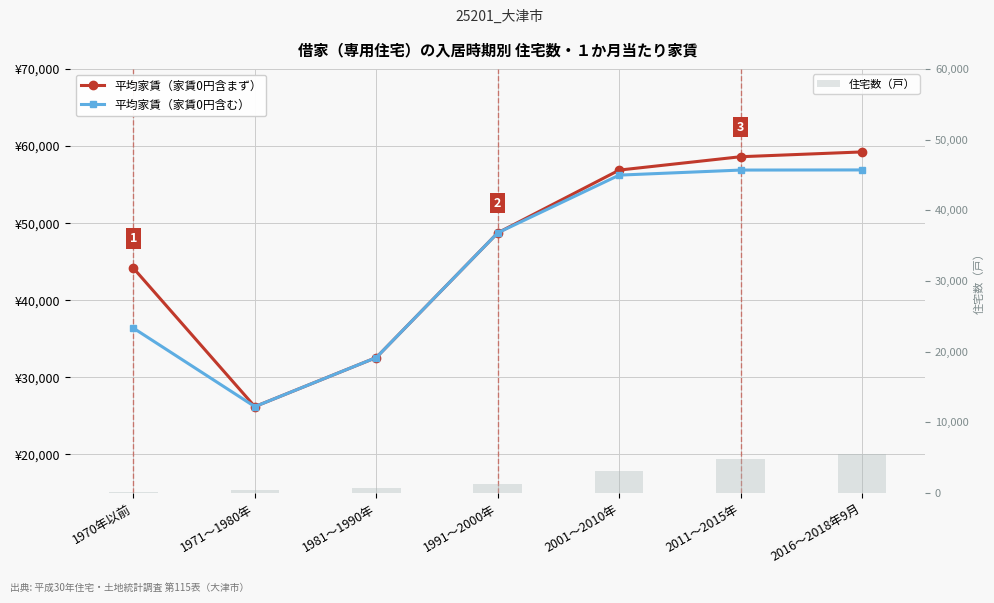

What is the average value of the 住宅数（戸） series?

2301